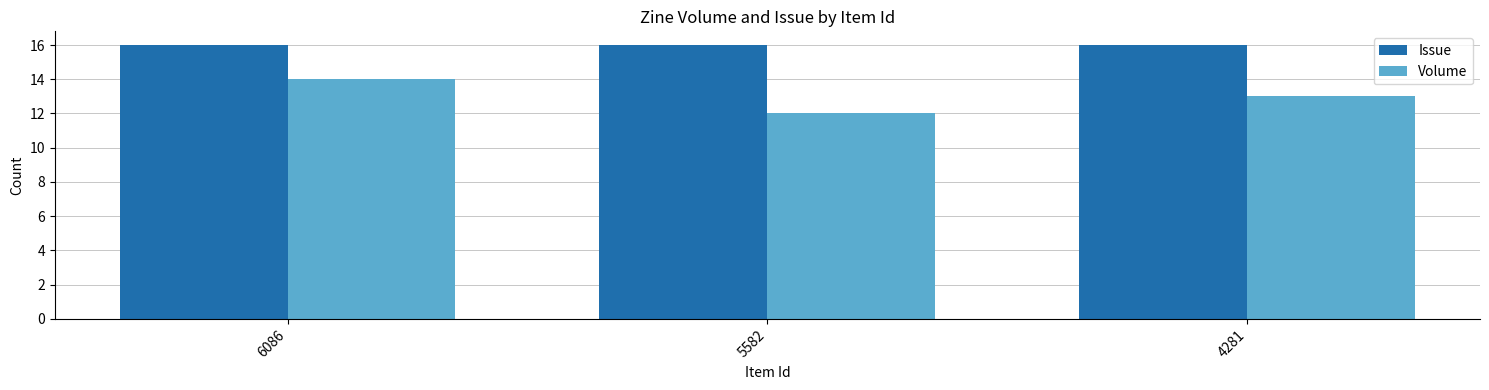

Which series has the largest range (max minus min)?

Volume